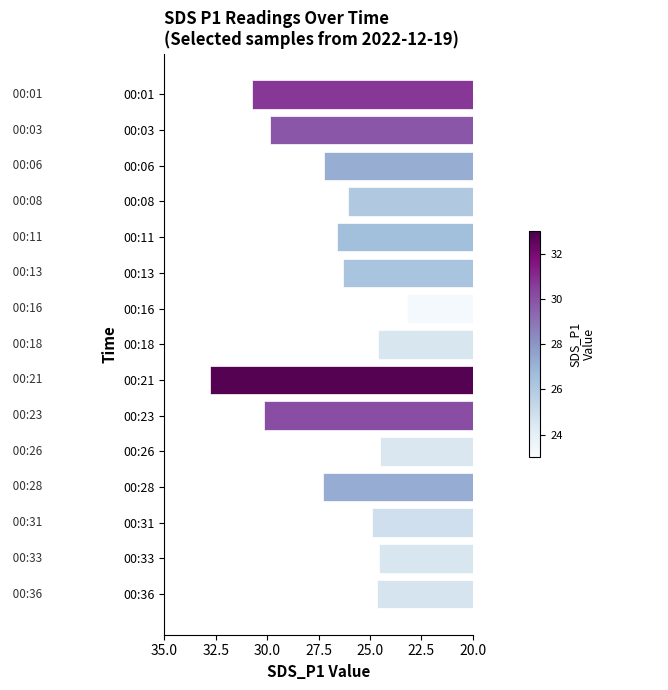

What is the sum of all values?

403.4